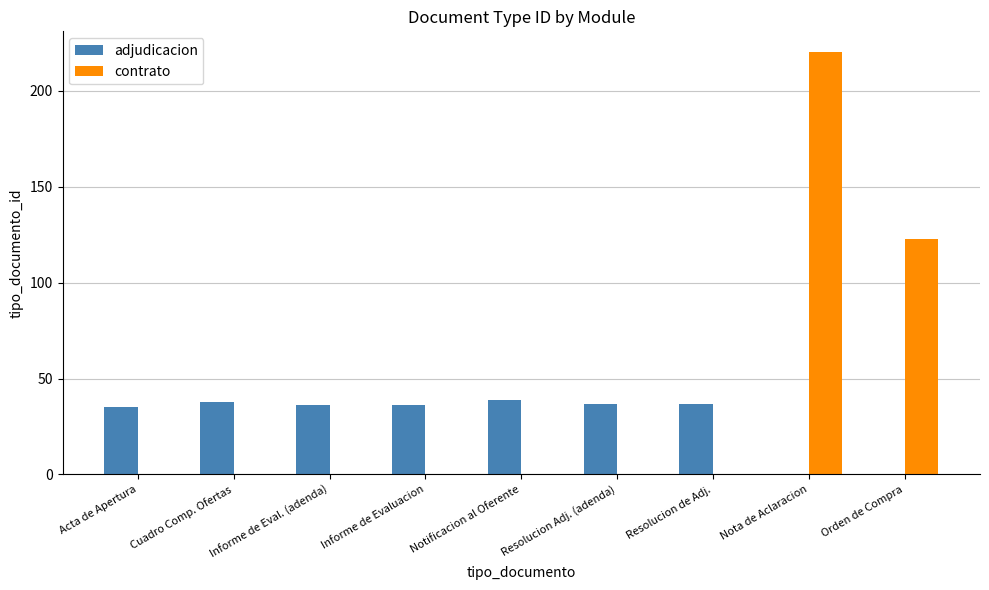

Which series changed the most between Informe de Eval. (adenda) and Orden de Compra?

contrato